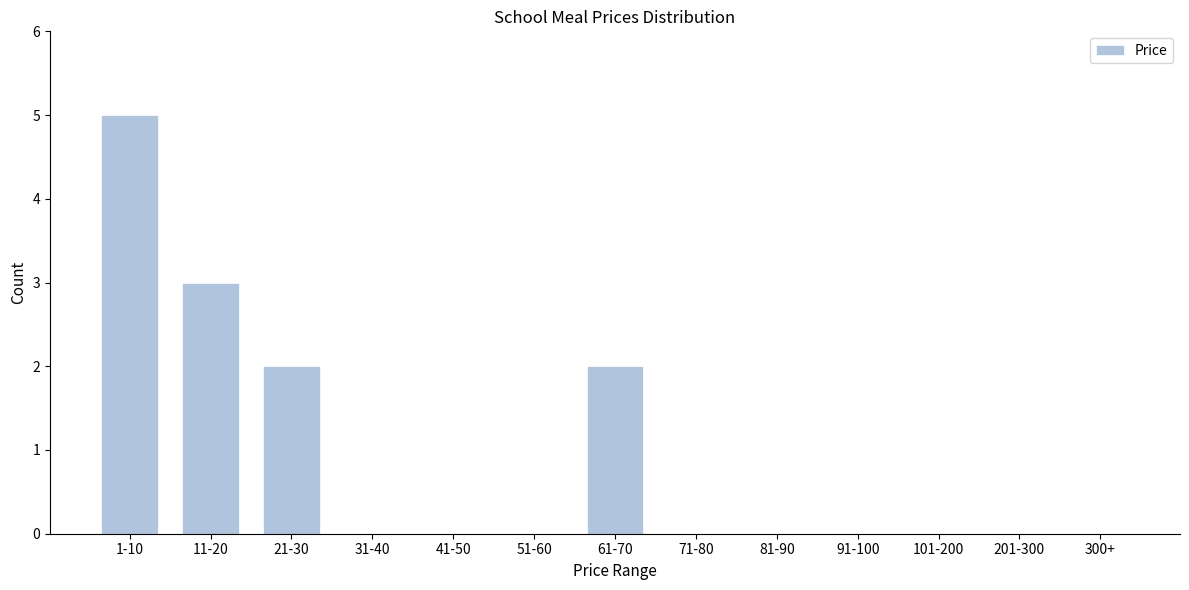

Reading left to right, extract all data points from this chart.

1-10=5	11-20=3	21-30=2	31-40=0	41-50=0	51-60=0	61-70=2	71-80=0	81-90=0	91-100=0	101-200=0	201-300=0	300+=0